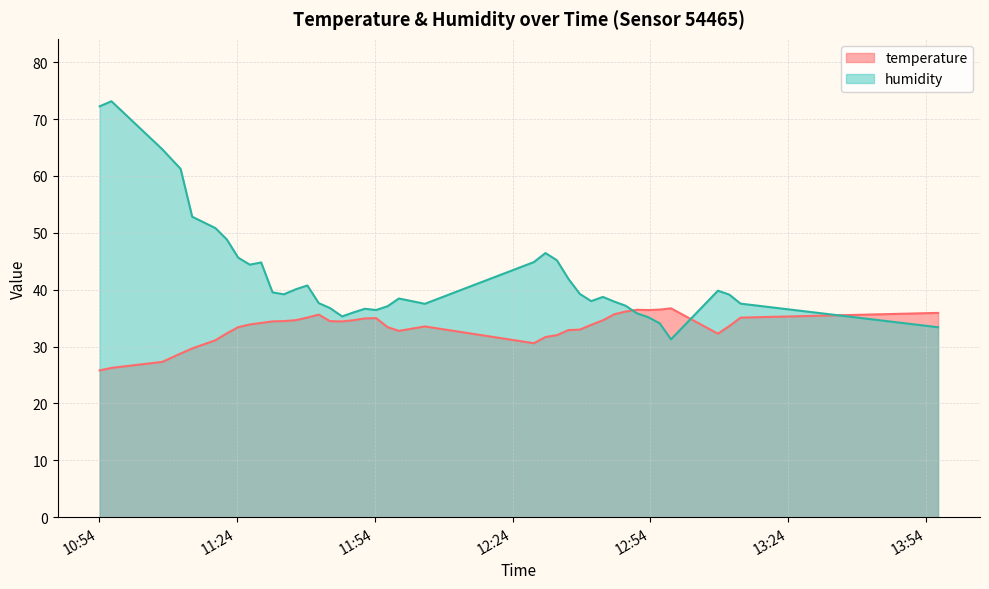

Which series has the largest range (max minus min)?

humidity